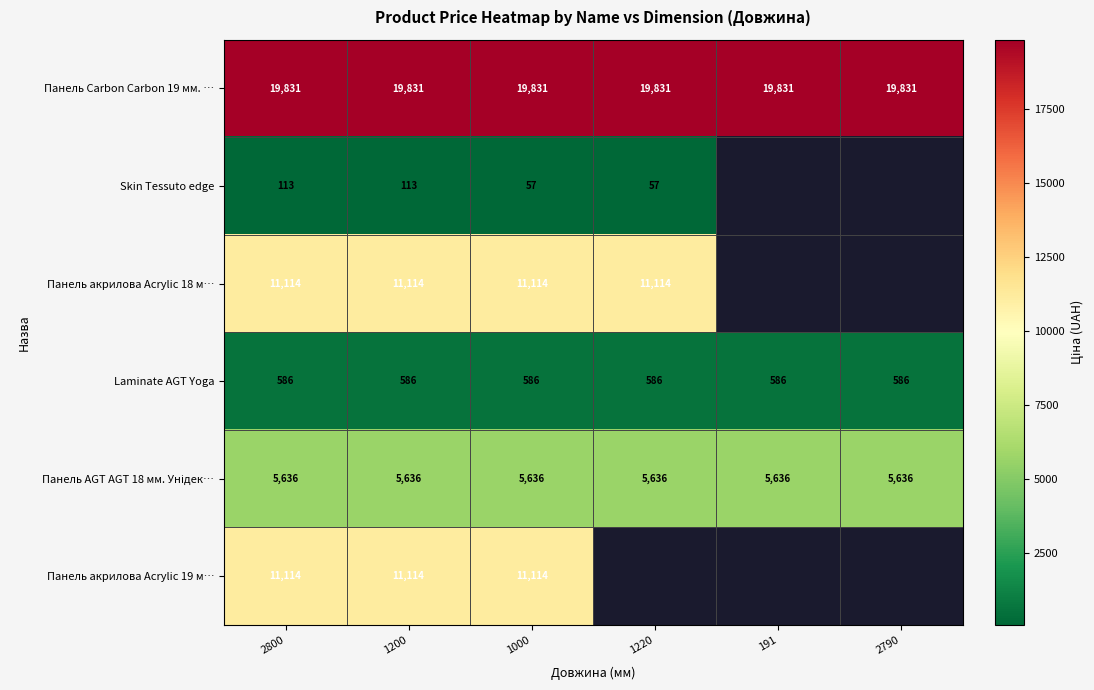

Is the value of Панель акрилова Acrylic 18 м… at 2800 greater than the value of Skin Tessuto edge at 1220?

Yes